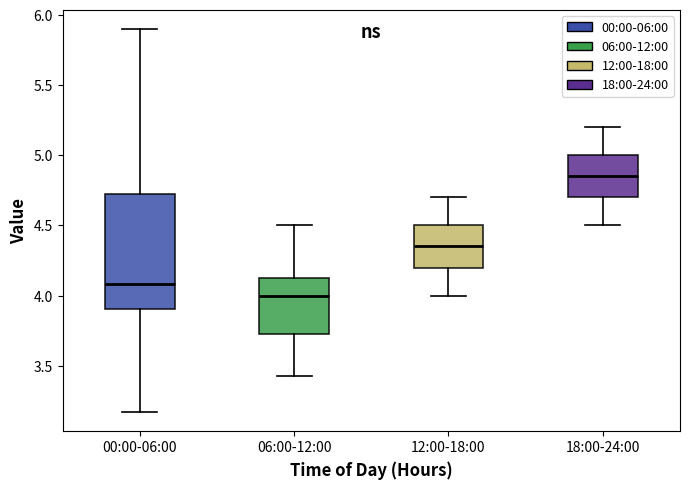

Reading left to right, transcribe this box plot: for each box, give where its median line is, the range the box spans, and where its two whiskers end, as read against the y-axis. The values are not printed on the chart, so give them approximately, as read against the axis.

00:00-06:00: median 4.10, box 3.90 to 4.70, whiskers 3.15 to 5.90
06:00-12:00: median 4.00, box 3.75 to 4.10, whiskers 3.45 to 4.50
12:00-18:00: median 4.35, box 4.20 to 4.50, whiskers 4.00 to 4.70
18:00-24:00: median 4.85, box 4.70 to 5.00, whiskers 4.50 to 5.20